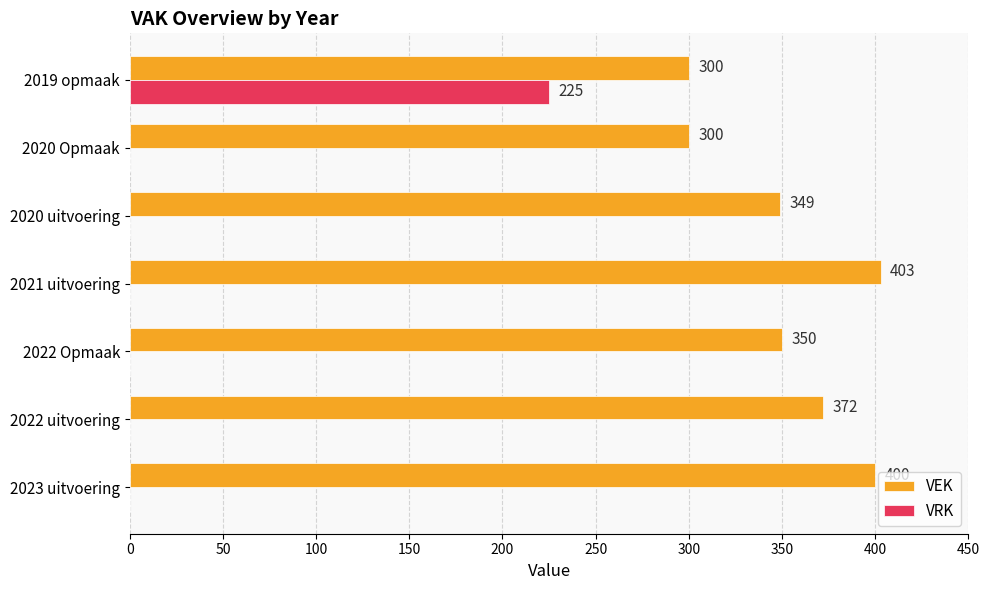

Between 2022 Opmaak and 2019 opmaak, which series saw the biggest shift?

VRK